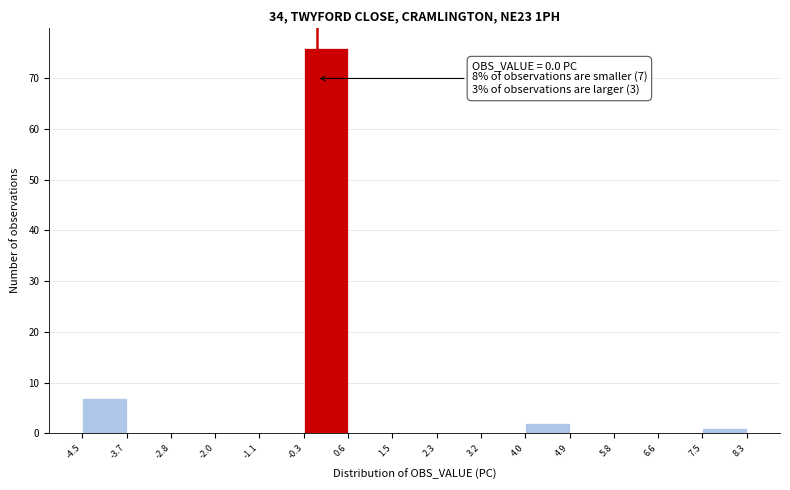

Which range on the x-axis has the tallest bar?

-0.3 to 0.6